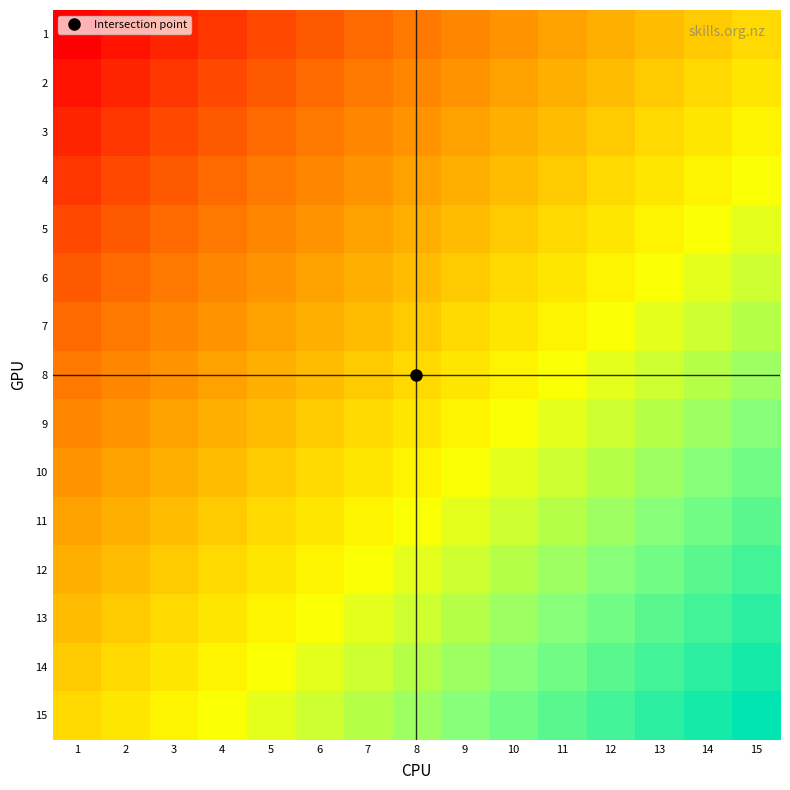

Between 14 and 9, which is larger?

14